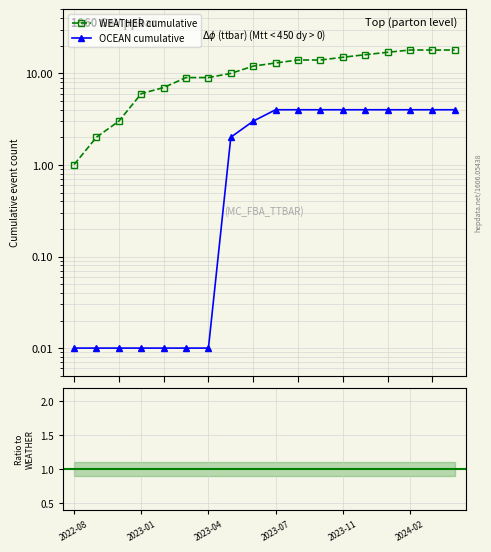

Which series changed the most between 2023-04 and 14?

WEATHER